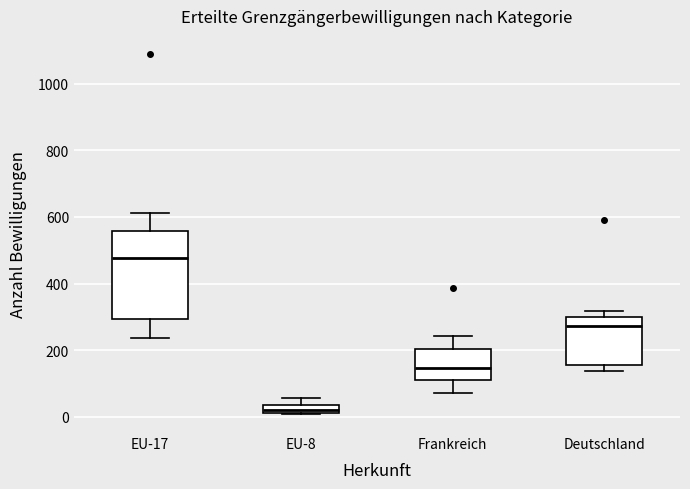

Which box is the tallest, from its lower edge to its upper edge?

EU-17